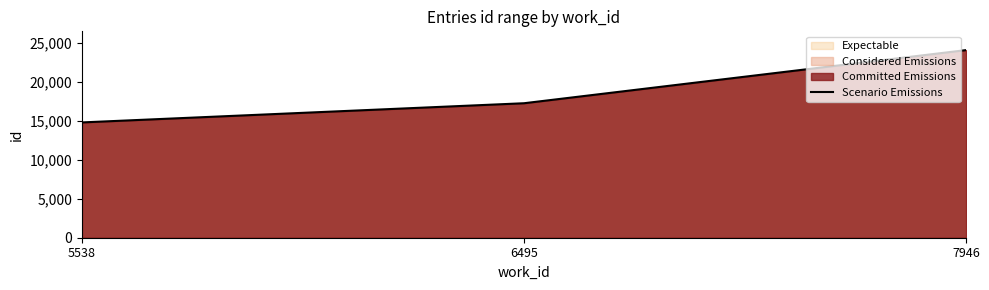

Which category has the lowest value across all series?

5538